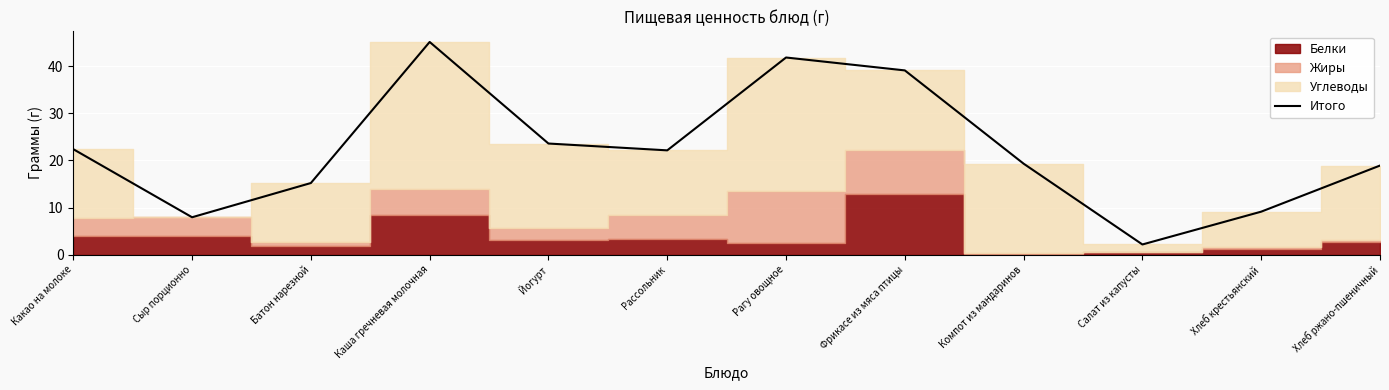

What is the maximum value shown in the chart?

45.2